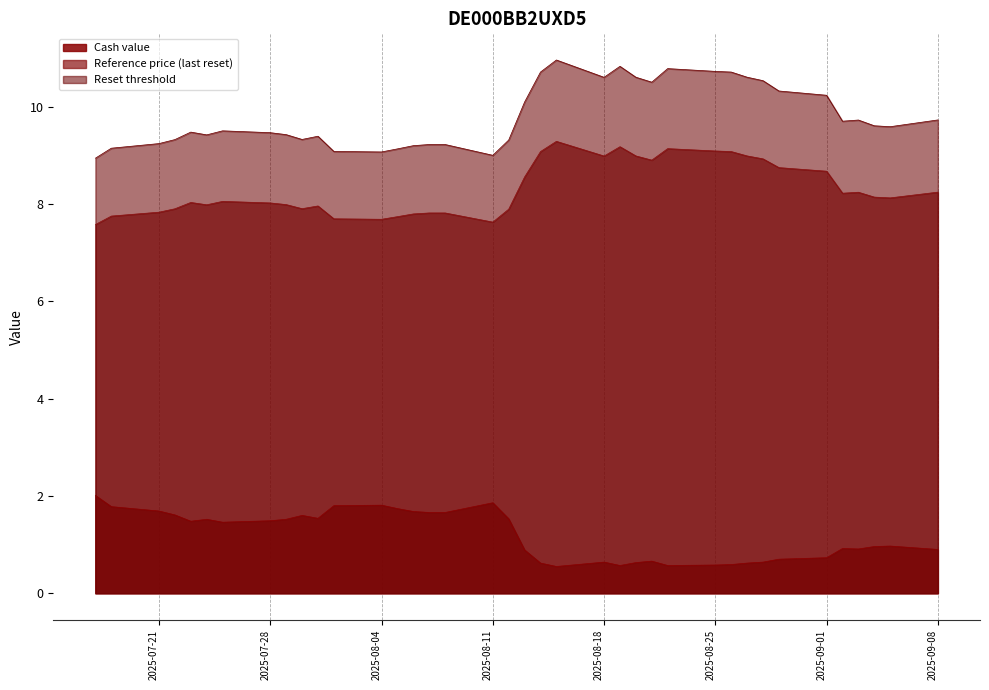

Which series has the largest range (max minus min)?

Reset threshold